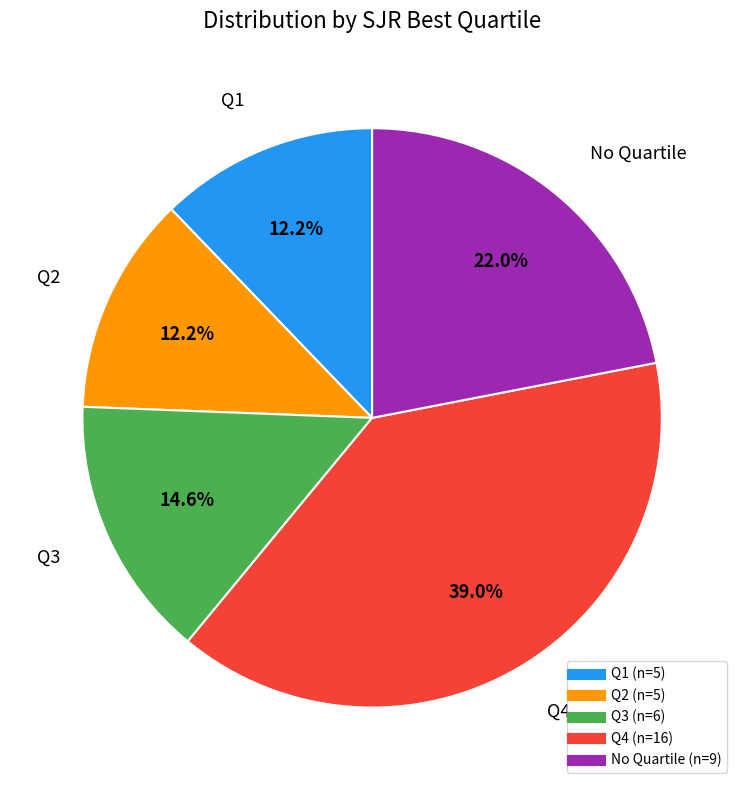

How many segments does this pie chart have?

5